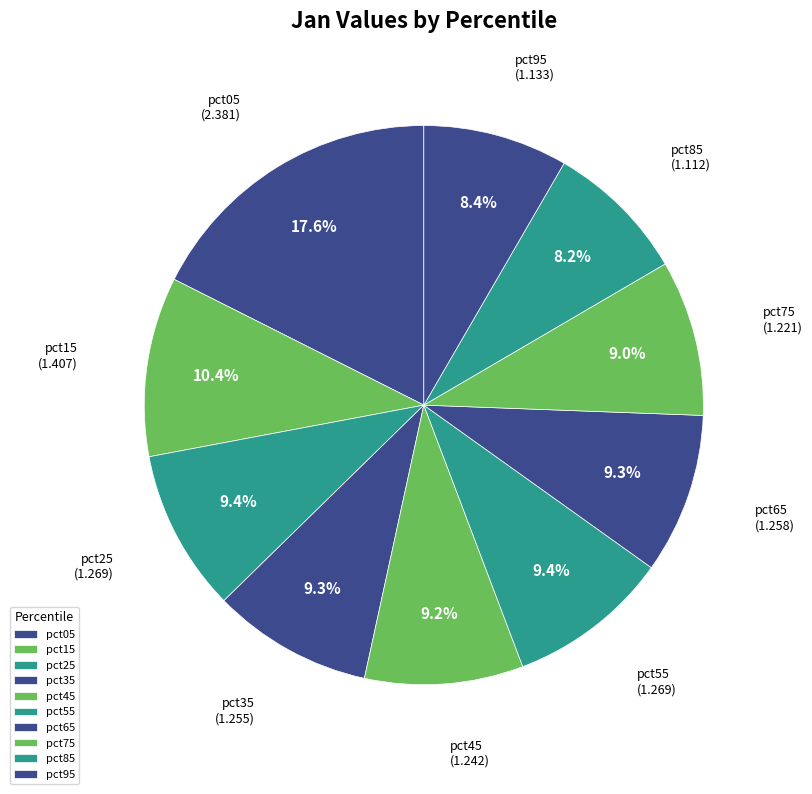

How many segments does this pie chart have?

10